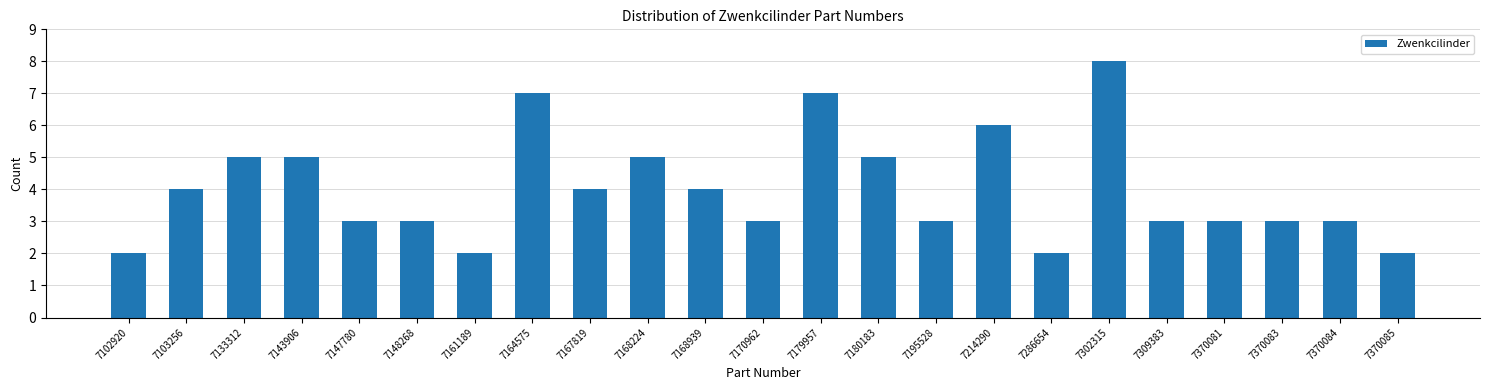

Reading left to right, list all the values displayed in this chart.

2	4	5	5	3	3	2	7	4	5	4	3	7	5	3	6	2	8	3	3	3	3	2